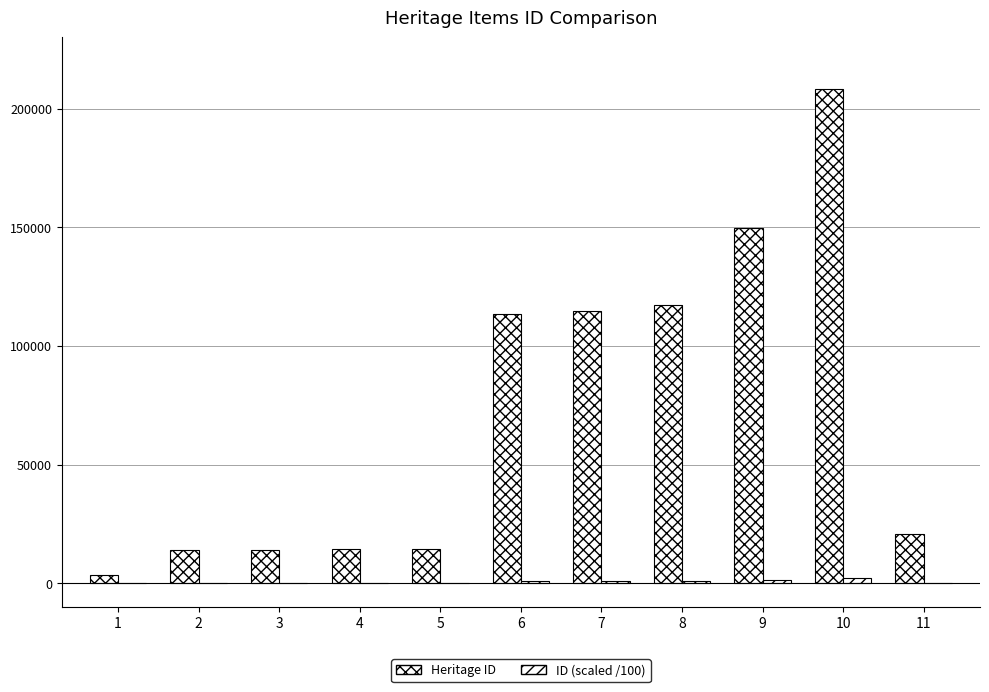

What is the maximum value shown in the chart?

208302.0